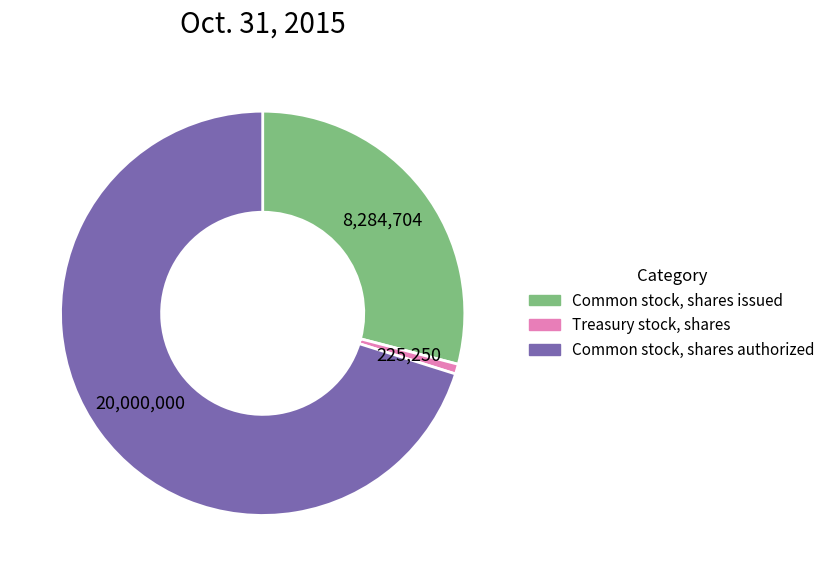

Does any single category account for the majority?

Yes